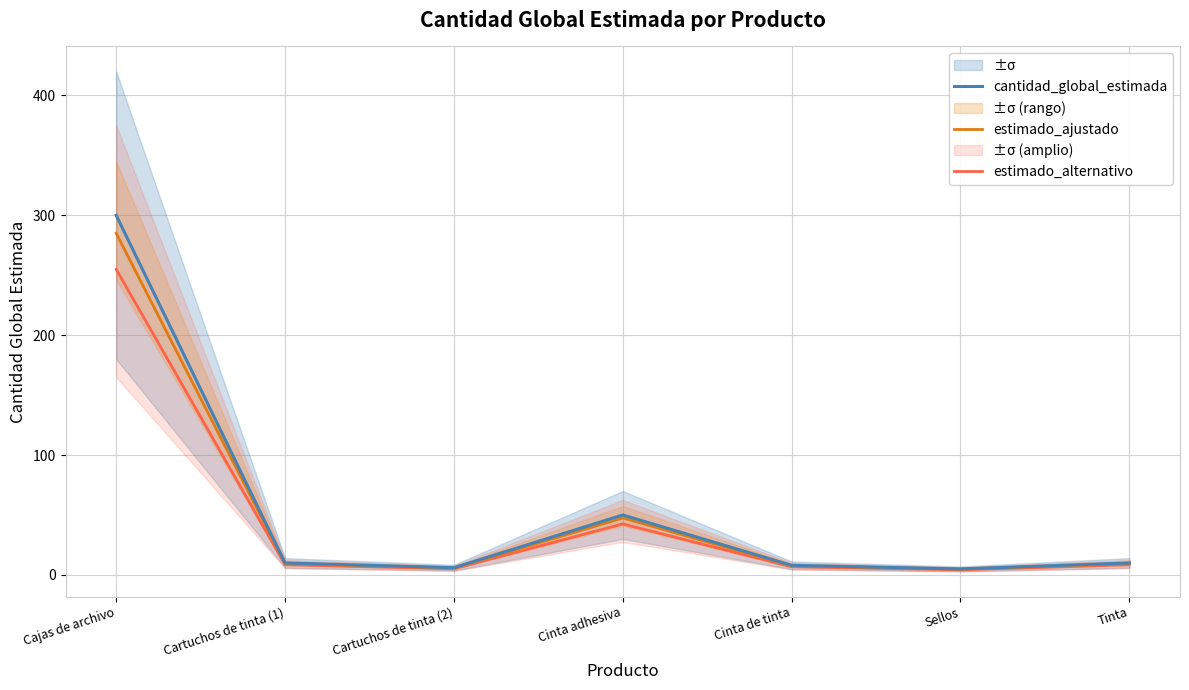

What are all the series names shown in the legend?

cantidad_global_estimada, estimado_ajustado, estimado_alternativo